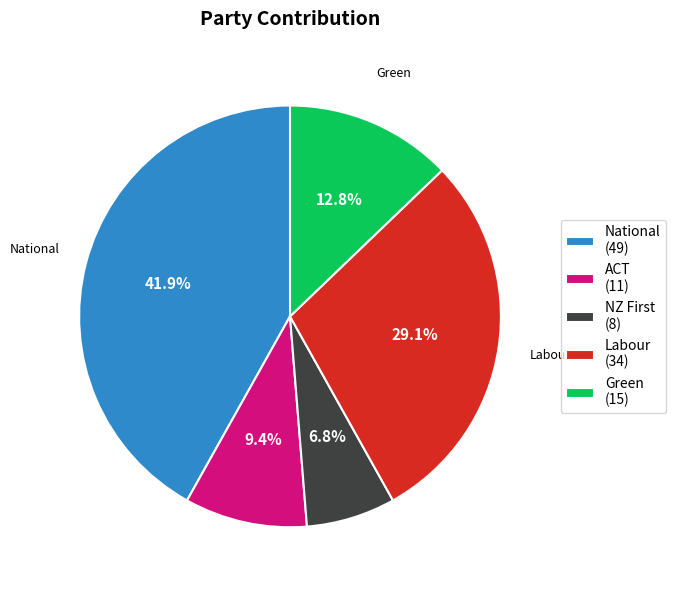

Does Labour account for over 50% of the chart?

No